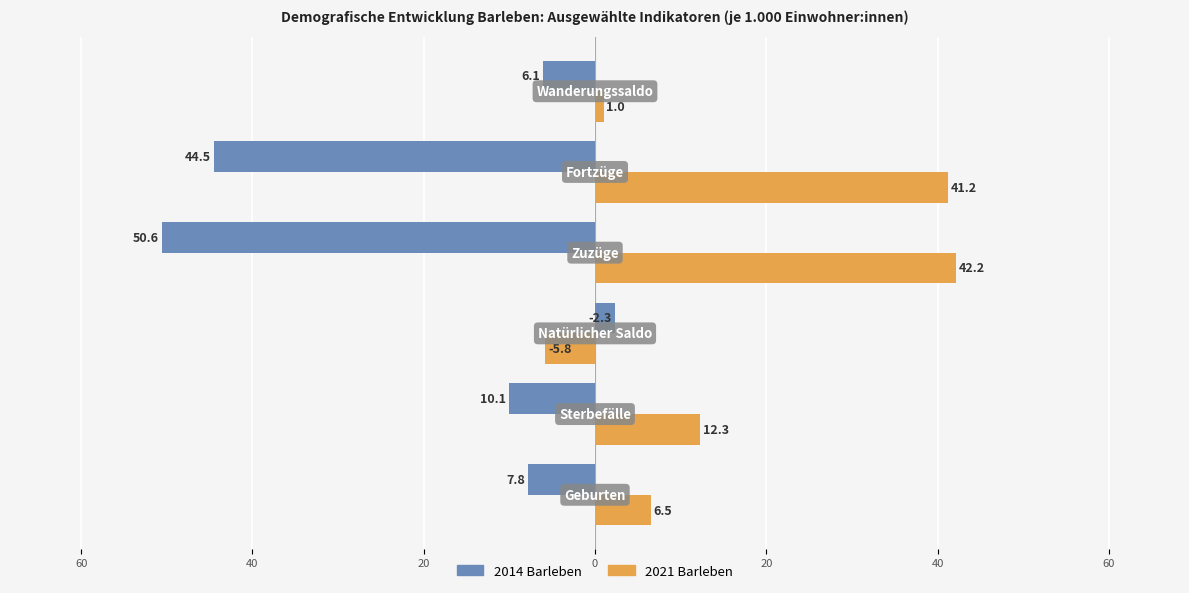

What are all the series names shown in the legend?

2014 Barleben, 2021 Barleben